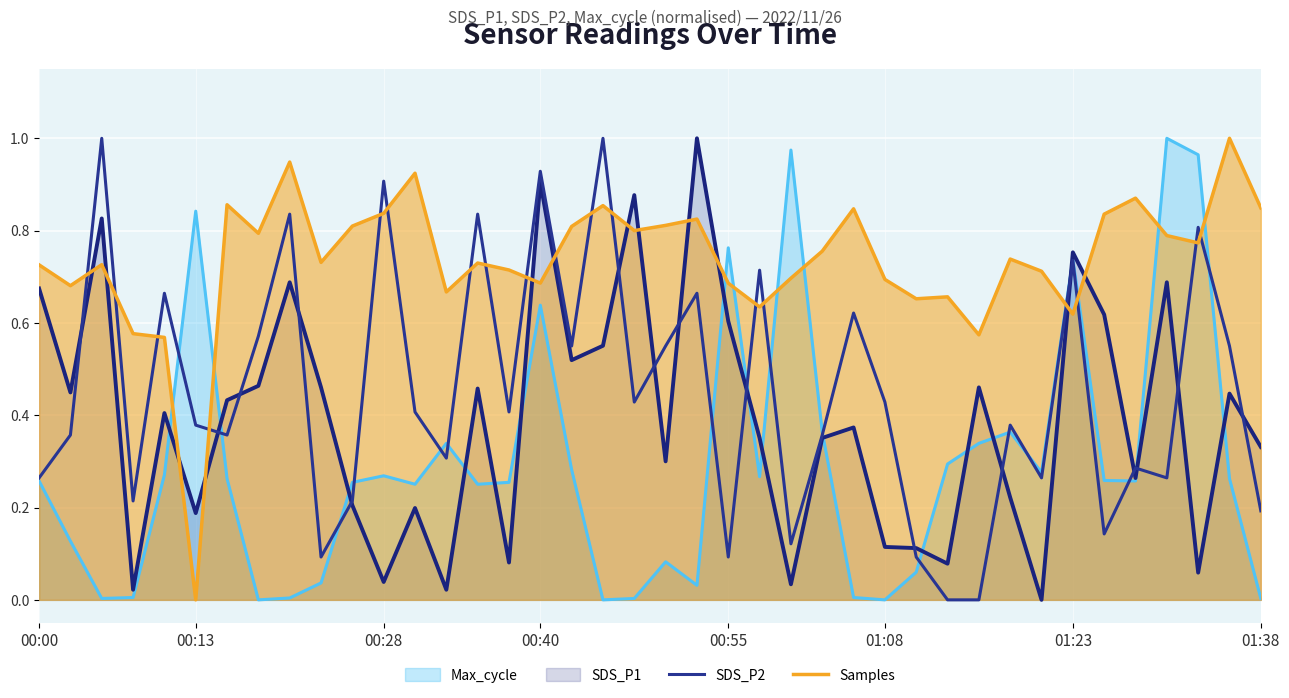

Is it true that Samples equals 0.5 at 14?

False